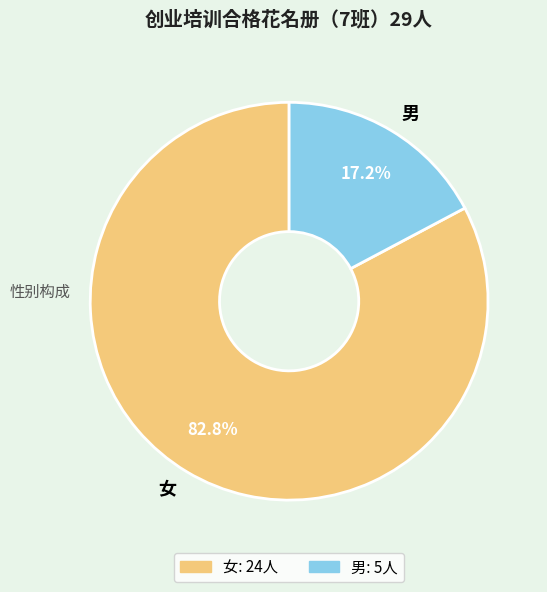

Which slice is the smallest?

男